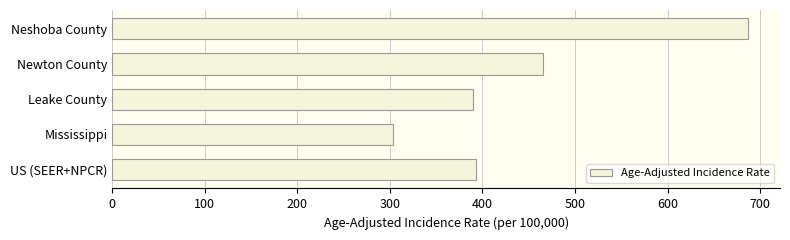

Reading bottom to top, what are all the values shown in this chart?

392.6	303.0	389.7	465.6	687.1